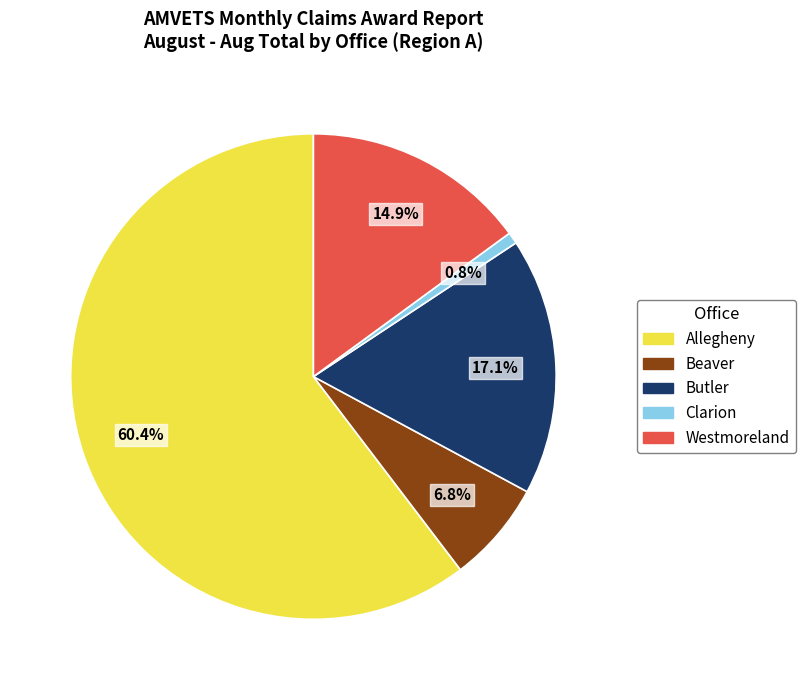

To the nearest percent, what portion does Allegheny represent?

60%